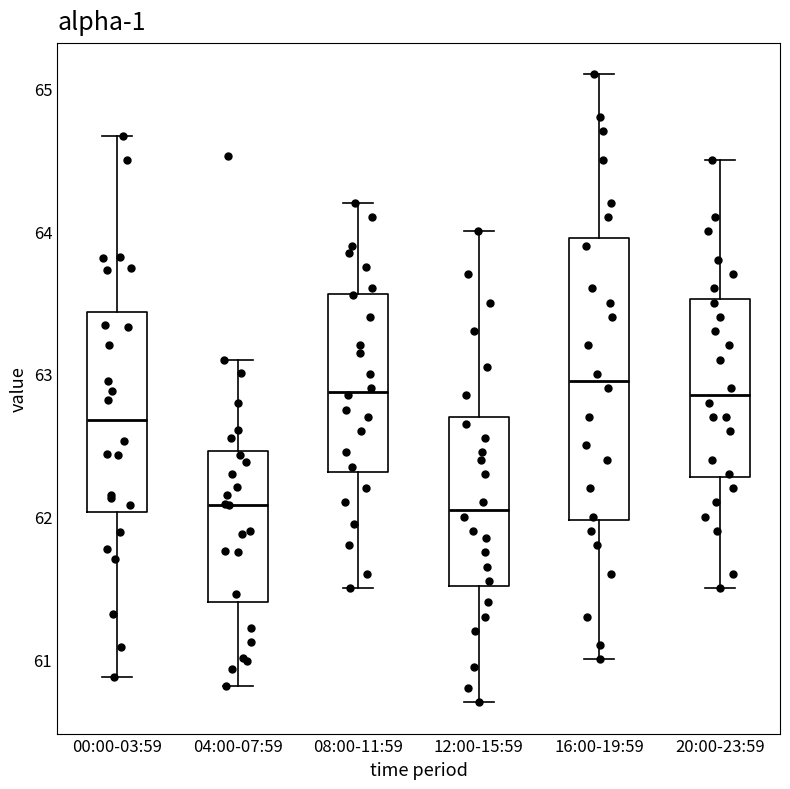

Comparing the boxes themselves (not the whiskers), which one is the tallest?

16:00-19:59